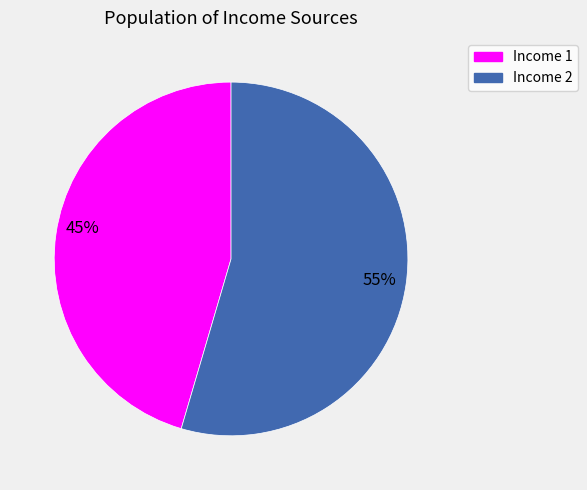

Is there a majority slice in this chart?

Yes